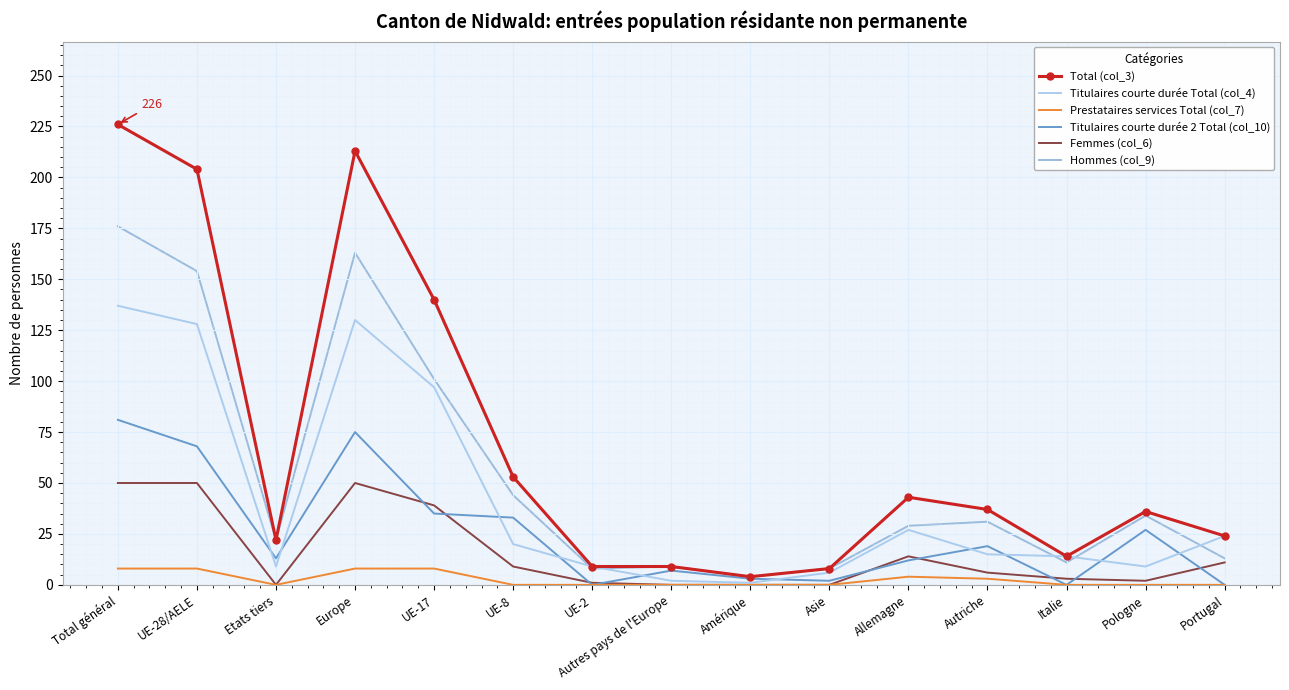

List the series in order of their peak value, lowest first.

Prestataires services Total (col_7), Femmes (col_6), Titulaires courte durée 2 Total (col_10), Titulaires courte durée Total (col_4), Hommes (col_9), Total (col_3)